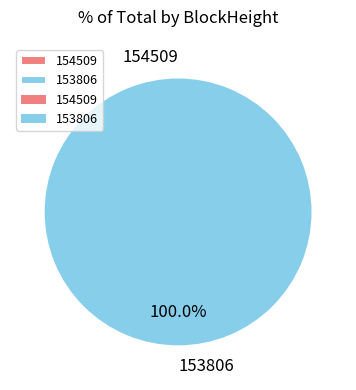

To the nearest percent, what is the difference between the largest and smallest slice percentages?

100%